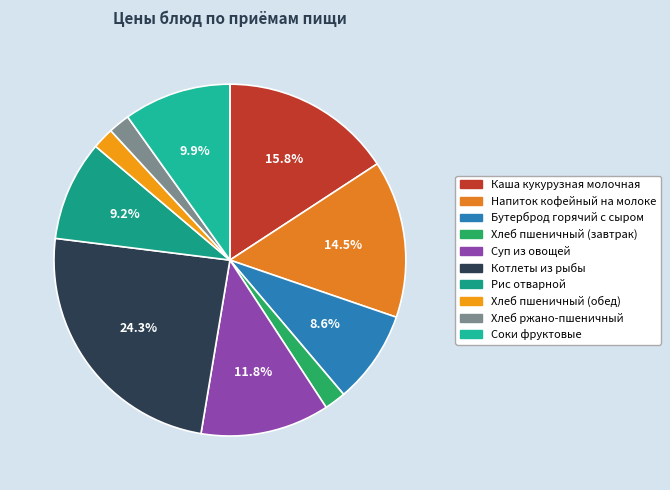

Count the number of slices in the pie.

10